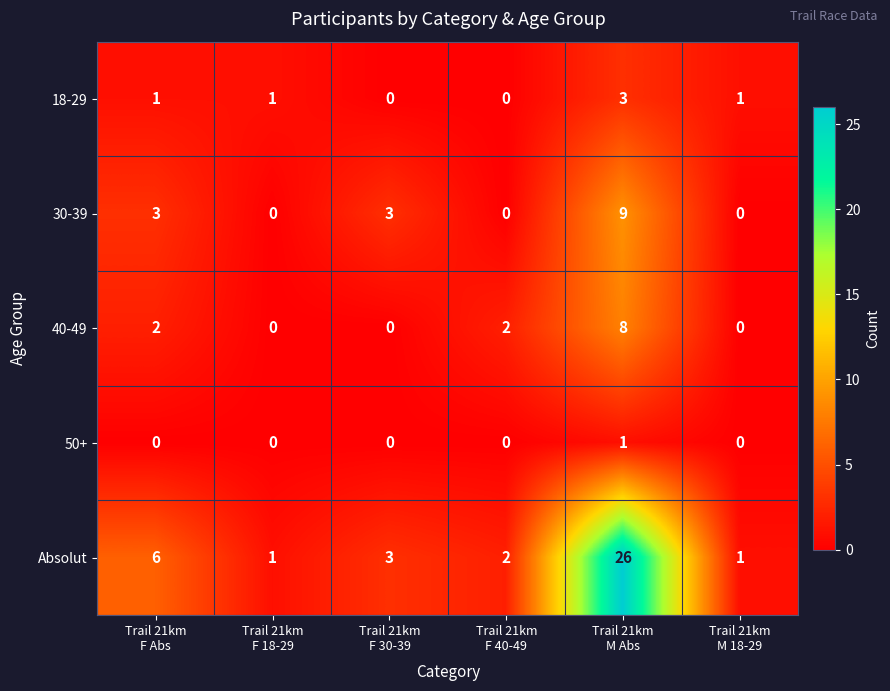

Count the number of data series in this chart.

5